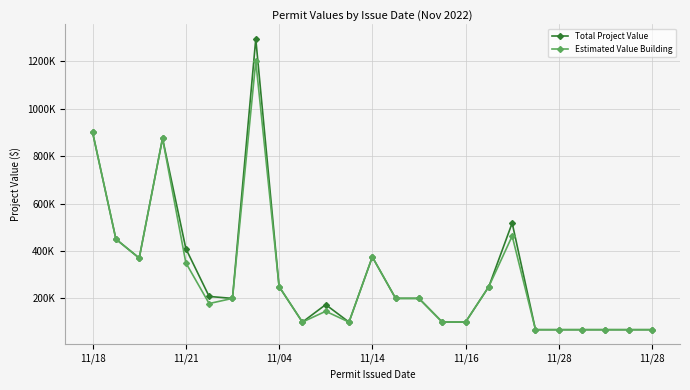

Does the chart have visible grid lines?

Yes